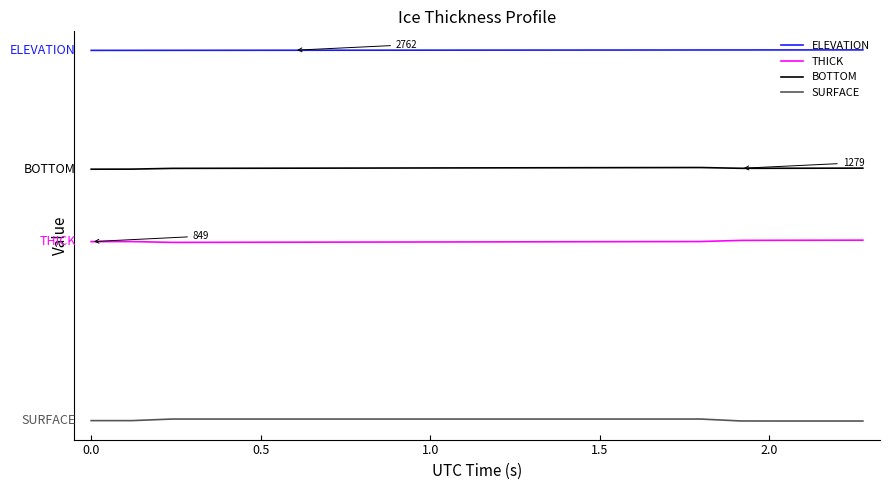

Is this an area chart (filled region under the line)?

No